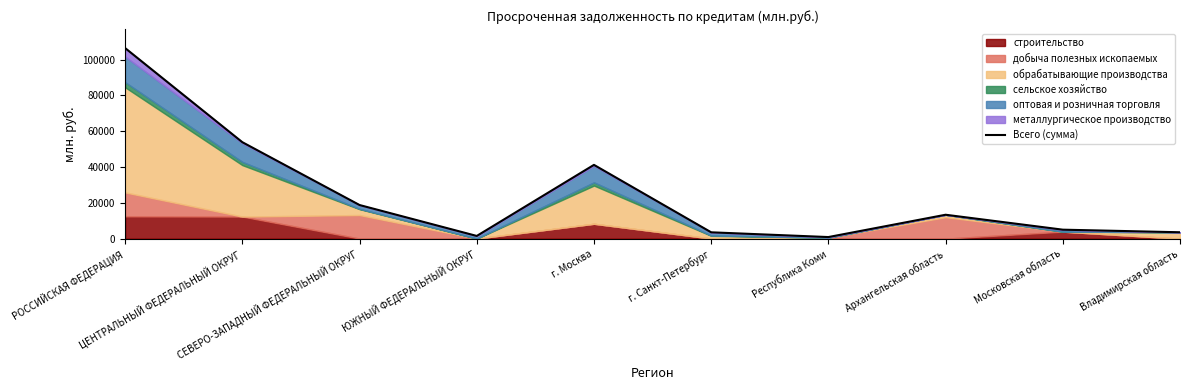

What is the value of the 2nd point from the left?

53842